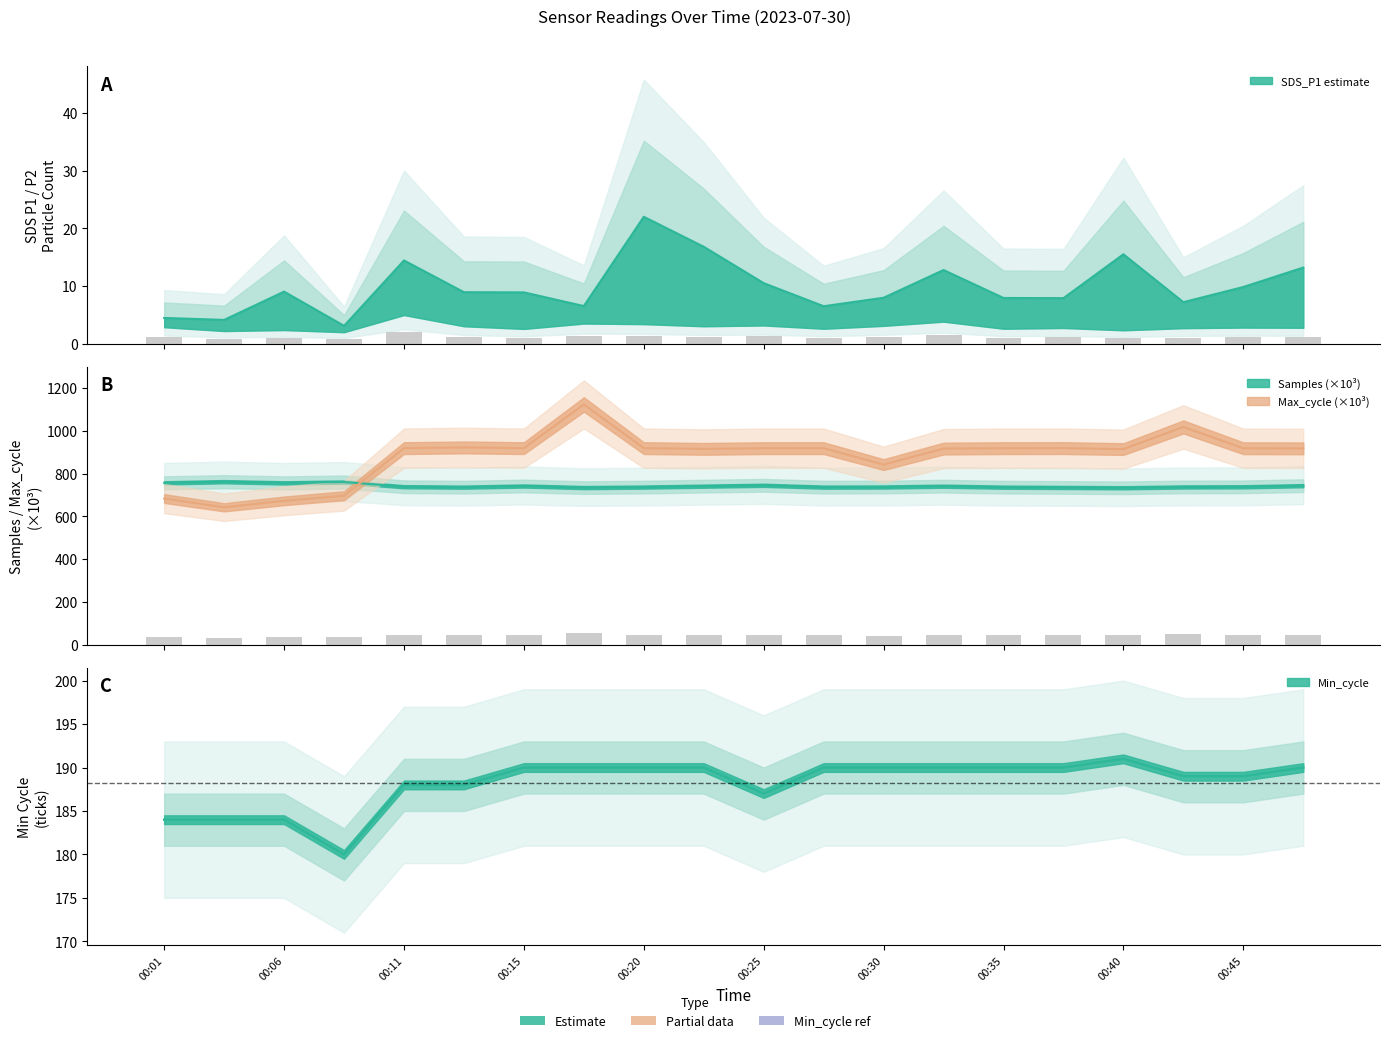

Which category has the highest value across all series?

00:18